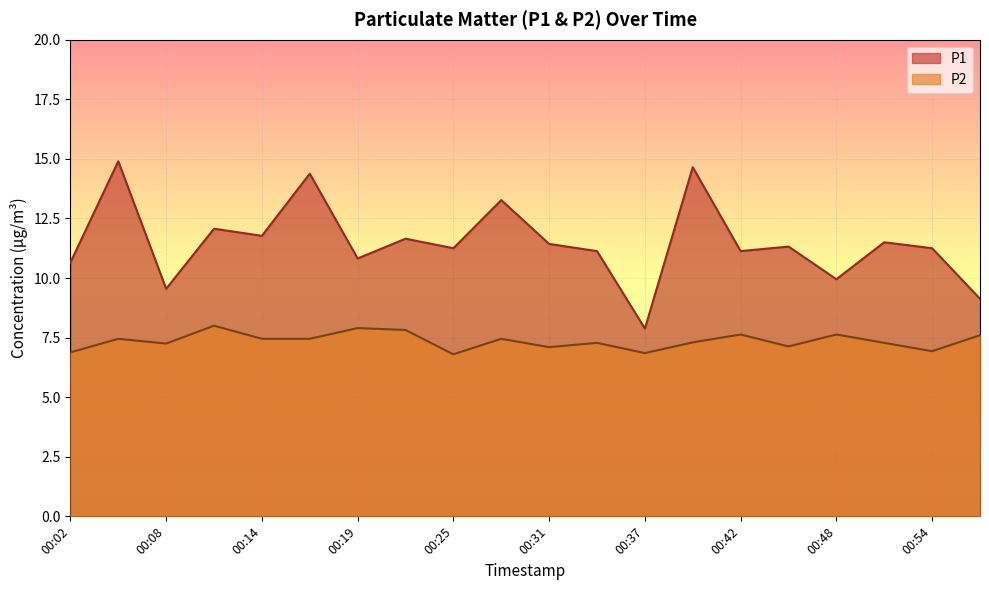

True or false: P2 and P1 intersect in this chart.

False